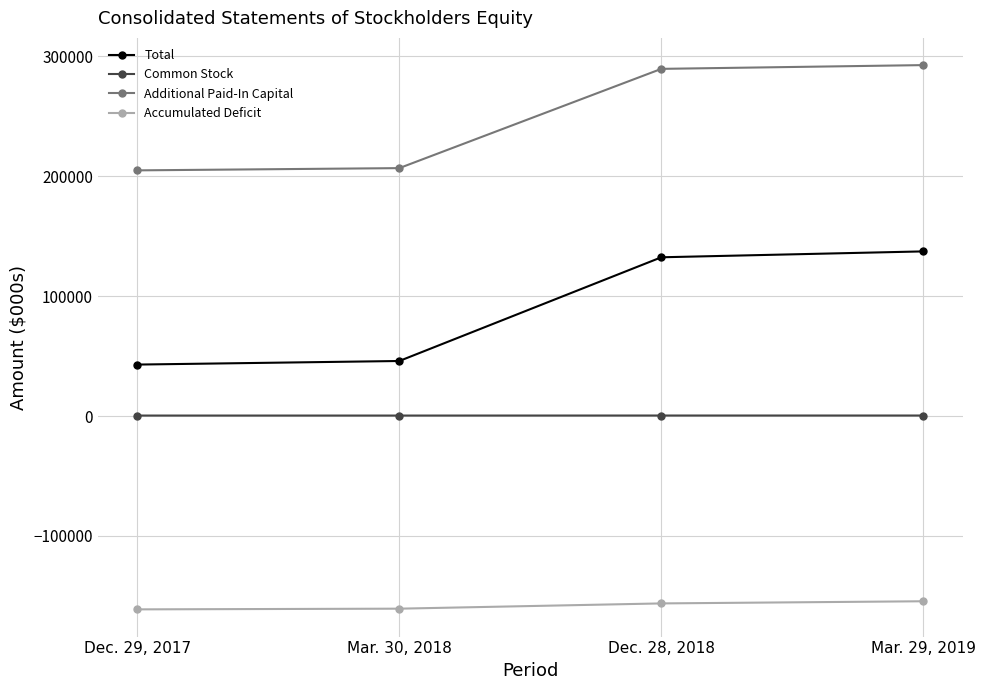

What is the difference between the second highest and minimum values in the Additional Paid-In Capital series?

84664